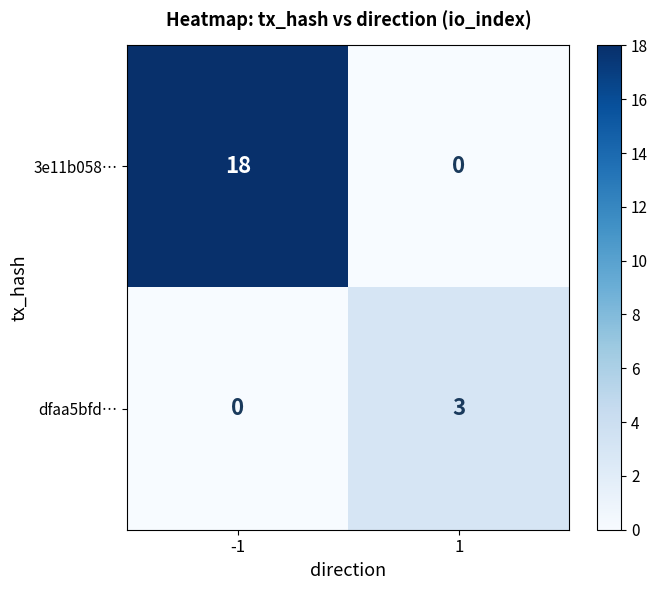

At which category is the sum across all series the highest?

-1